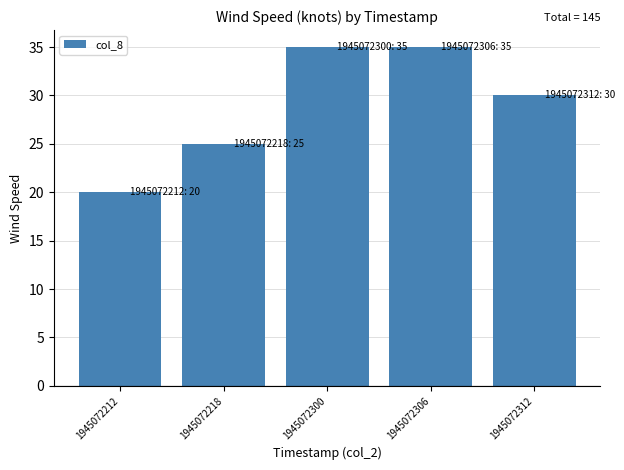

Reading right to left, list all the values displayed in this chart.

30	35	35	25	20